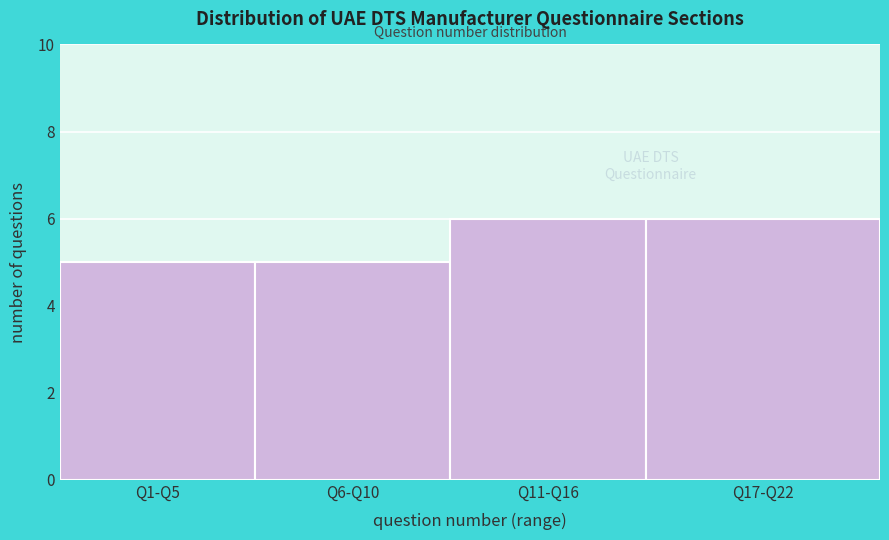

Reading right to left, what are all the values shown in this chart?

Q17-Q22=6	Q11-Q16=6	Q6-Q10=5	Q1-Q5=5